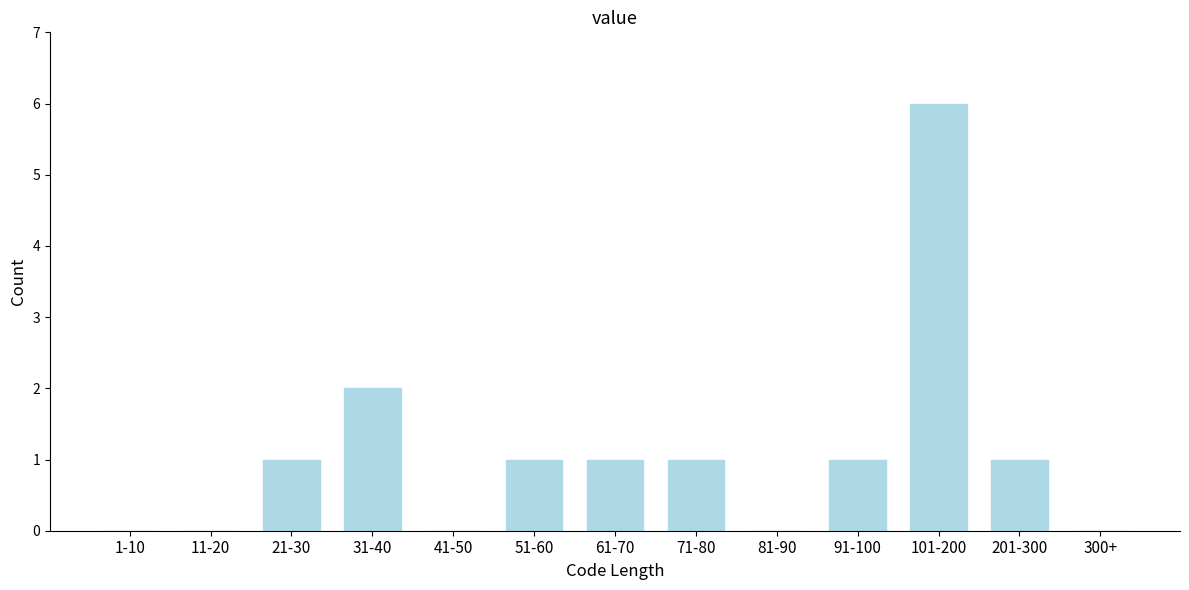

Reading left to right, transcribe all the data shown in this chart.

1-10=0	11-20=0	21-30=1	31-40=2	41-50=0	51-60=1	61-70=1	71-80=1	81-90=0	91-100=1	101-200=6	201-300=1	300+=0